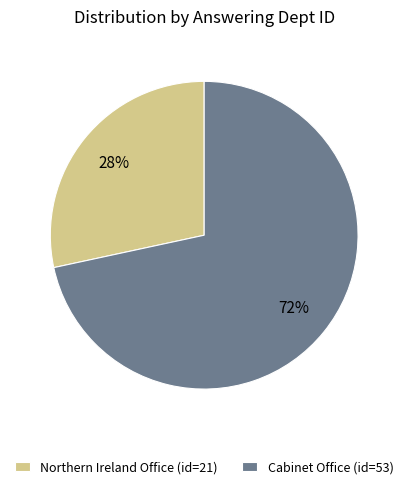

Which slice represents more than half of the pie?

Cabinet Office